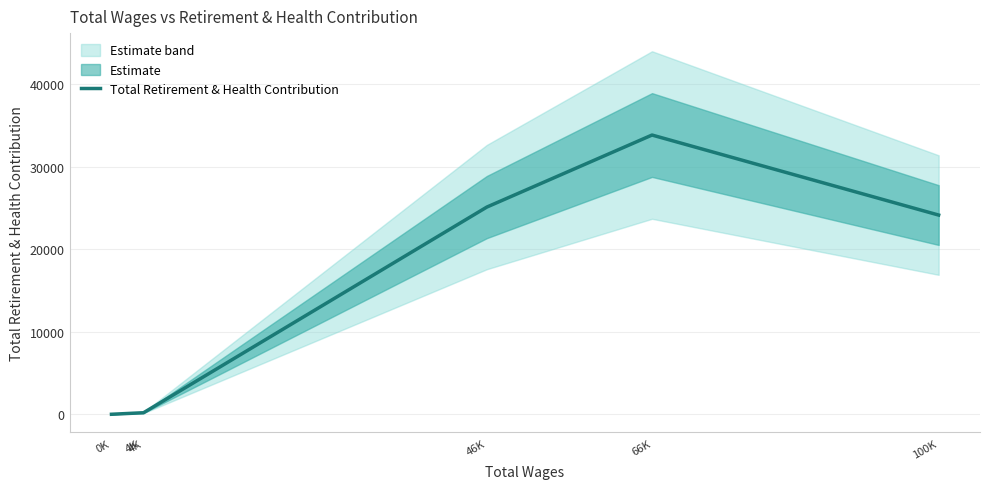

Reading left to right, list all the values displayed in this chart.

0K=0	4K=167	4K=183	46K=25116	66K=33846	100K=24146